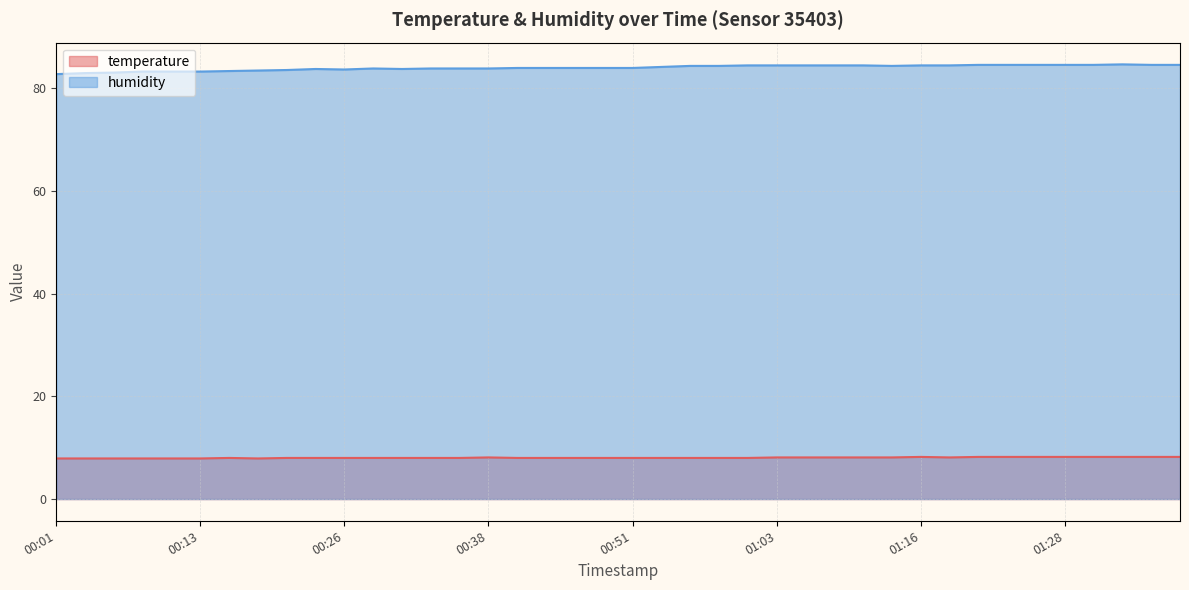

Reading left to right, extract all data points from this chart.

temperature: 00:01=7.9	00:03=7.9	00:06=7.9	00:08=7.9	00:11=7.9	00:13=7.9	00:16=8.0	00:18=7.9	00:21=8.0	00:23=8.0	00:26=8.0	00:28=8.0	00:31=8.0	00:33=8.0	00:36=8.0	00:38=8.1	00:40=8.0	00:43=8.0	00:46=8.0	00:48=8.0	00:51=8.0	00:53=8.0	00:56=8.0	00:58=8.0	01:01=8.0	01:03=8.1	01:06=8.1	01:08=8.1	01:11=8.1	01:13=8.1	01:16=8.2	01:18=8.1	01:20=8.2	01:23=8.2	01:25=8.2	01:28=8.2	01:30=8.2	01:33=8.2	01:35=8.2	01:38=8.2
humidity: 00:01=82.7	00:03=82.9	00:06=83.0	00:08=83.2	00:11=83.2	00:13=83.2	00:16=83.3	00:18=83.4	00:21=83.5	00:23=83.7	00:26=83.6	00:28=83.8	00:31=83.7	00:33=83.8	00:36=83.8	00:38=83.8	00:40=83.9	00:43=83.9	00:46=83.9	00:48=83.9	00:51=83.9	00:53=84.1	00:56=84.3	00:58=84.3	01:01=84.4	01:03=84.4	01:06=84.4	01:08=84.4	01:11=84.4	01:13=84.3	01:16=84.4	01:18=84.4	01:20=84.5	01:23=84.5	01:25=84.5	01:28=84.5	01:30=84.5	01:33=84.6	01:35=84.5	01:38=84.5